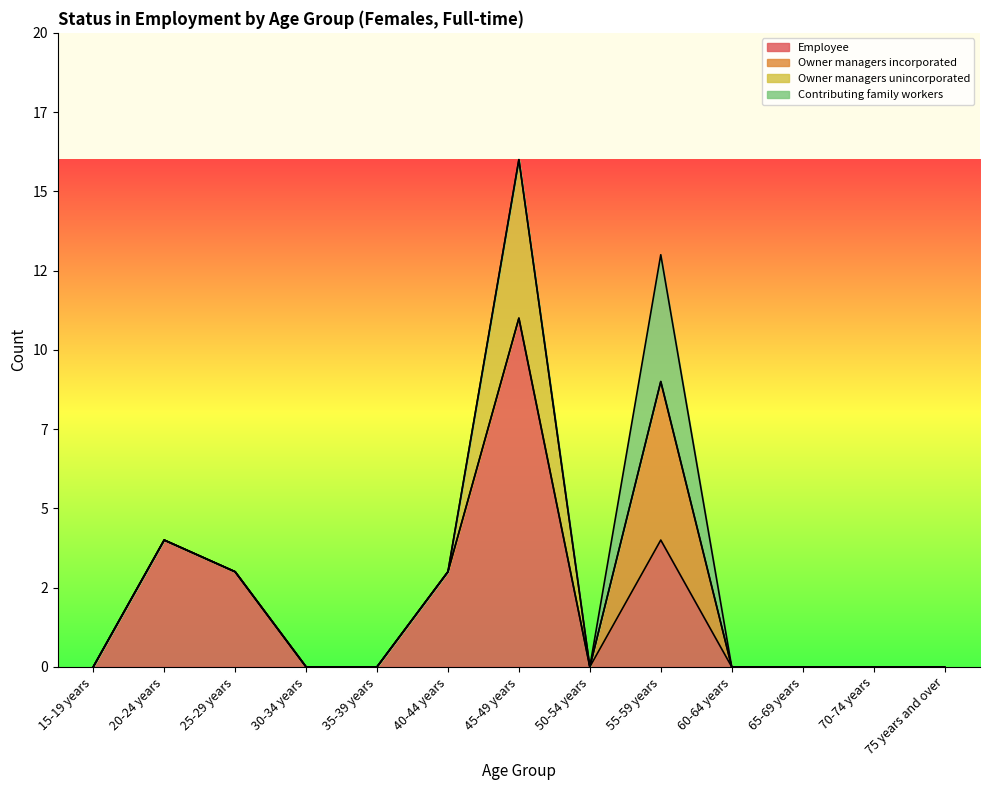

Rank the series by their maximum value, from highest to lowest.

Employee, Owner managers incorporated, Owner managers unincorporated, Contributing family workers